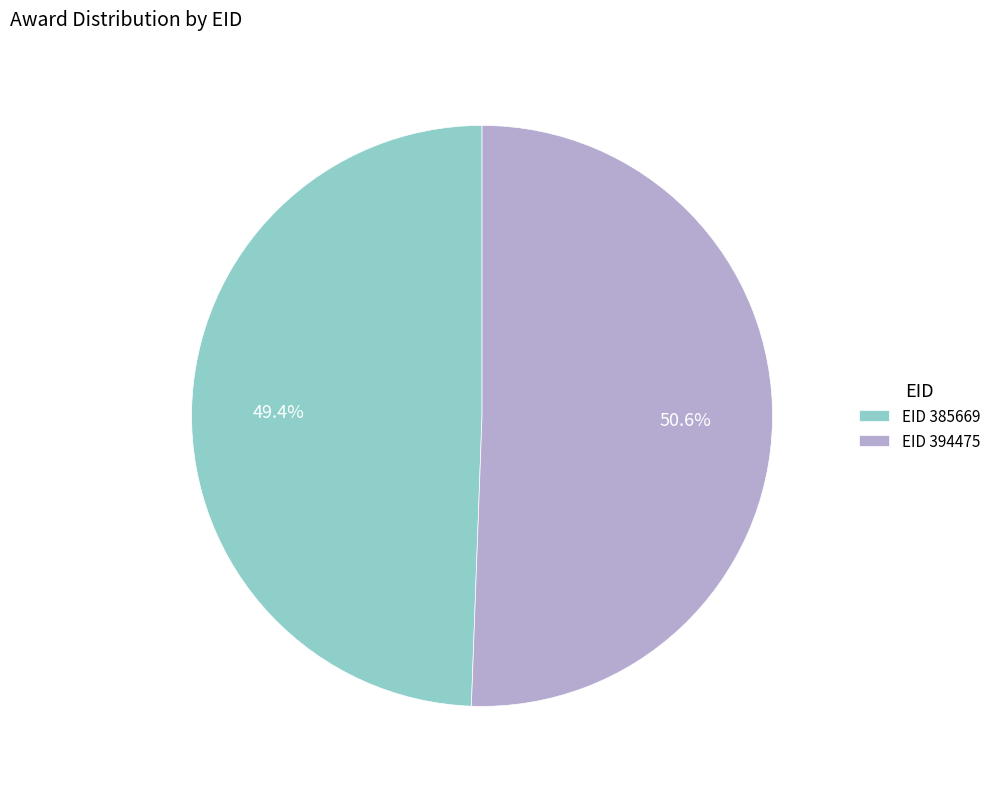

Rank the categories by value from lowest to highest.

EID 385669, EID 394475